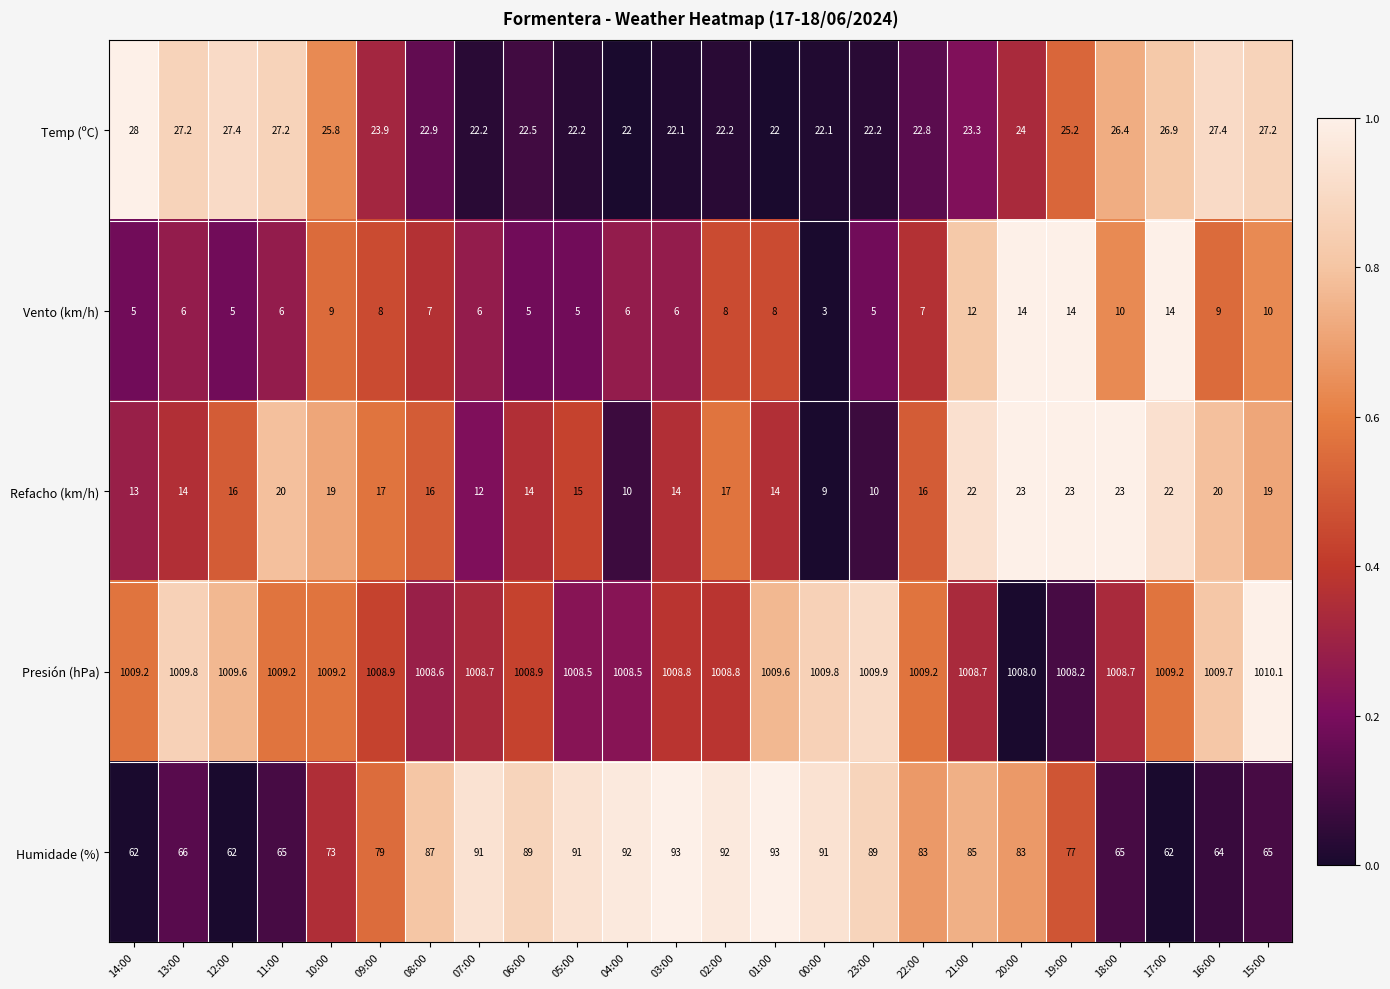

The Refacho (km/h) series shows 16.0 at 12:00. True or false?

True